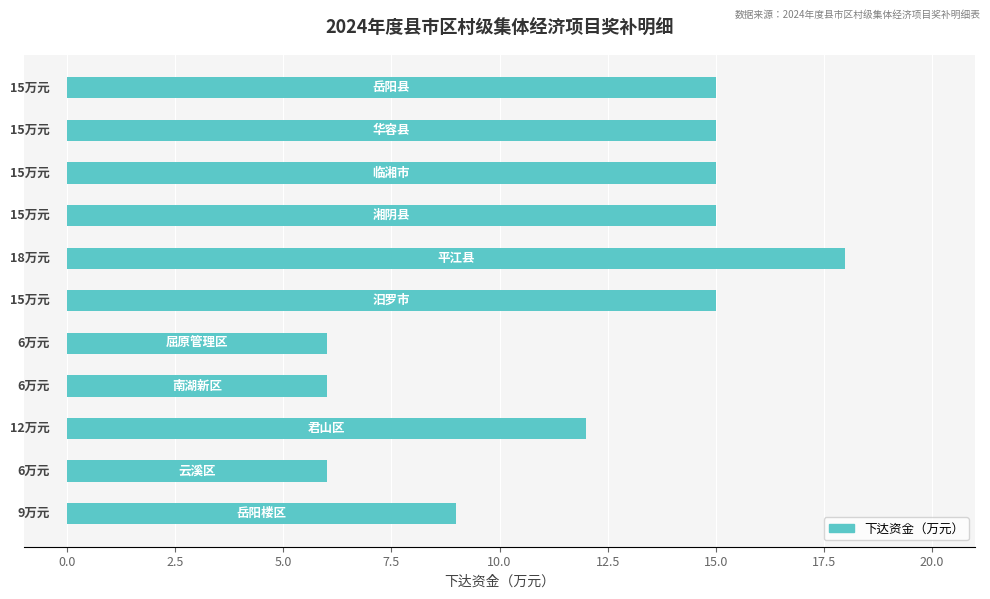

Reading bottom to top, list all the values displayed in this chart.

9	6	12	6	6	15	18	15	15	15	15